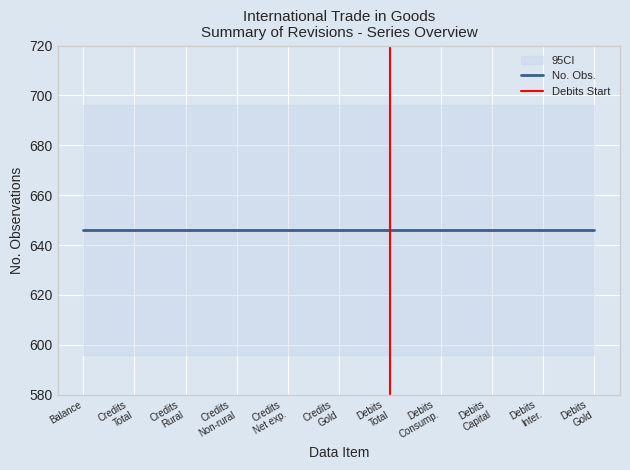

The No. Obs. series shows 646 at Debits Capital goods. True or false?

True